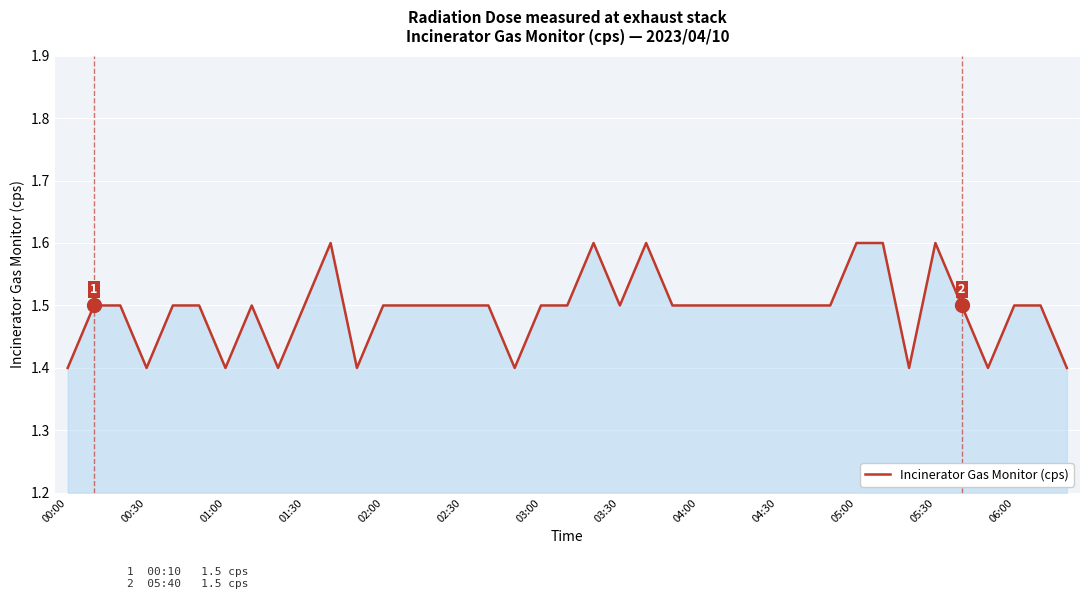

Count the values in the range 1 to 2.

39